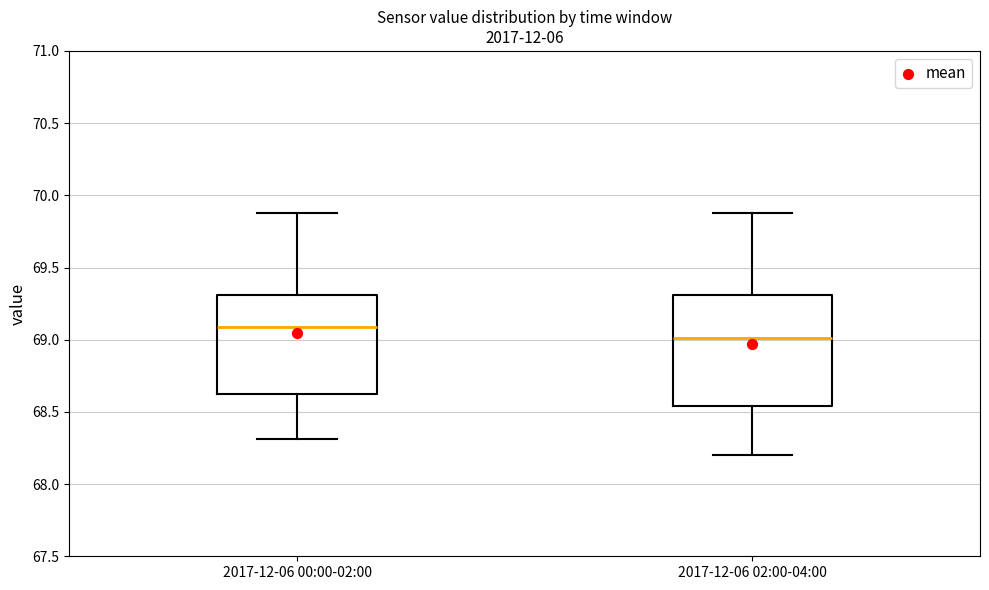

Reading left to right, read every box against the y-axis: the position of its median line, the range the box covers, and the ends of its whiskers. The values are not printed on the chart, so give them approximately, as read against the axis.

2017-12-06 00:00-02:00: median 69.10, box 68.60 to 69.30, whiskers 68.30 to 69.90
2017-12-06 02:00-04:00: median 69.00, box 68.55 to 69.30, whiskers 68.20 to 69.90